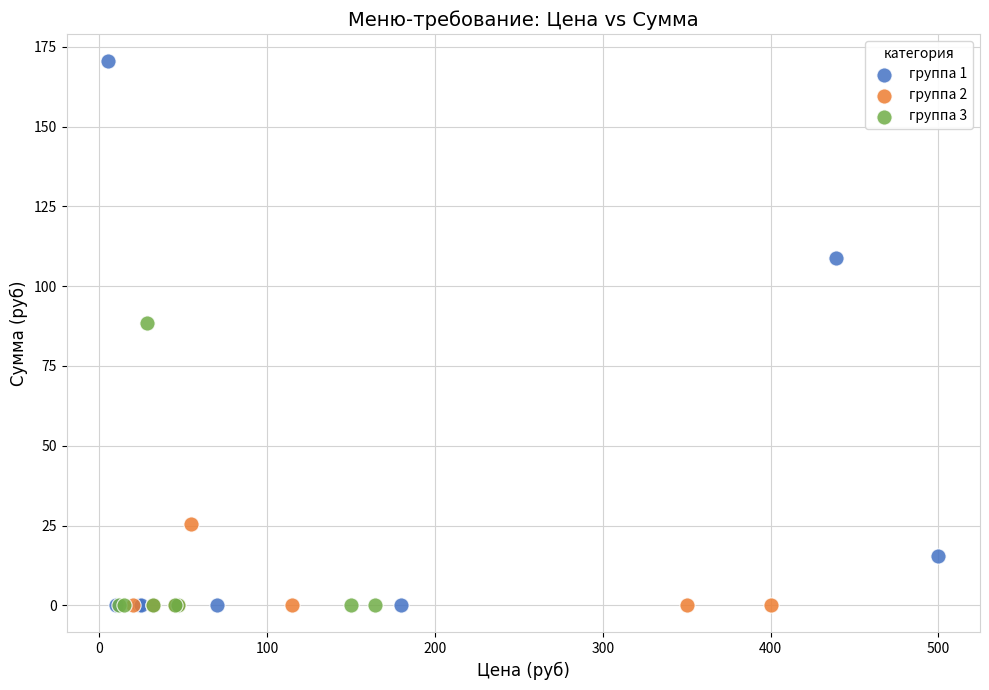

What are all the series names shown in the legend?

группа 1, группа 2, группа 3